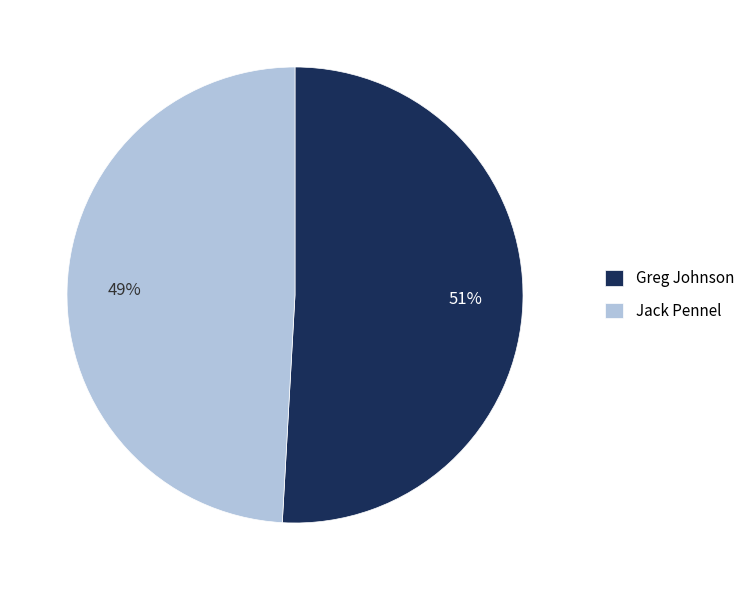

Do Greg Johnson and Jack Pennel together represent more than half of the pie?

Yes